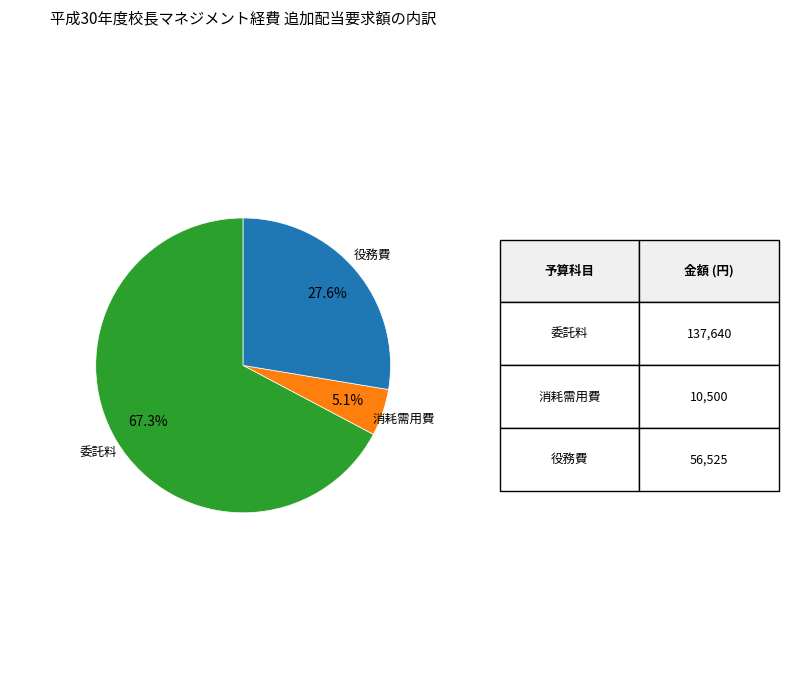

Is there a majority slice in this chart?

Yes